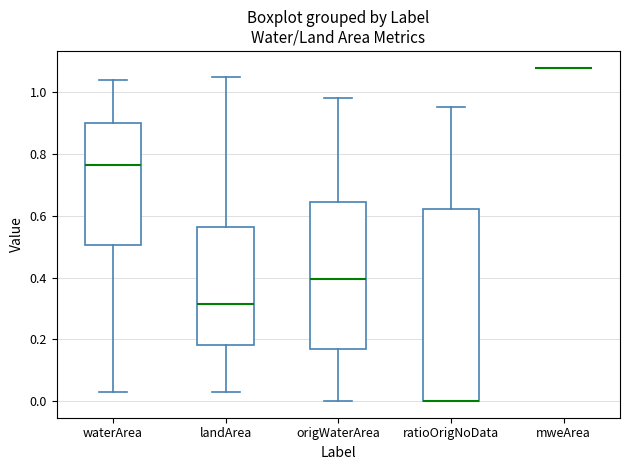

Which box is the tallest, from its lower edge to its upper edge?

ratioOrigNoData